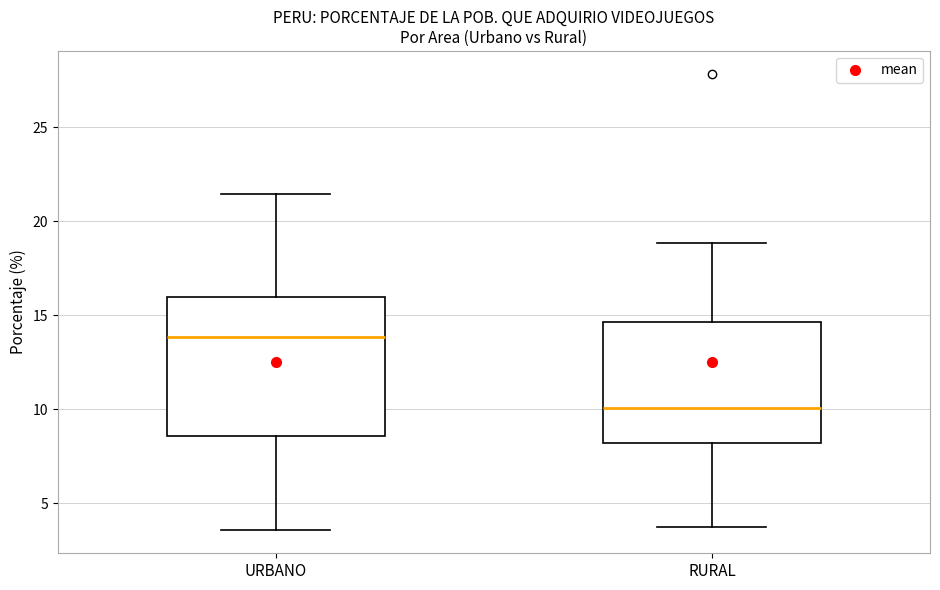

Where does the lower whisker of the box for RURAL end on the y-axis? The values are not printed on the chart, so give them approximately, as read against the axis.

3.5